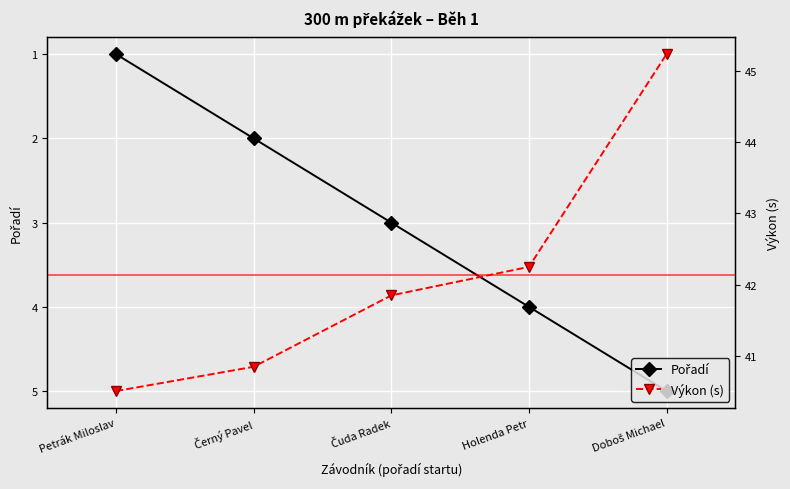

What is the maximum value for Výkon (s)?

45.2